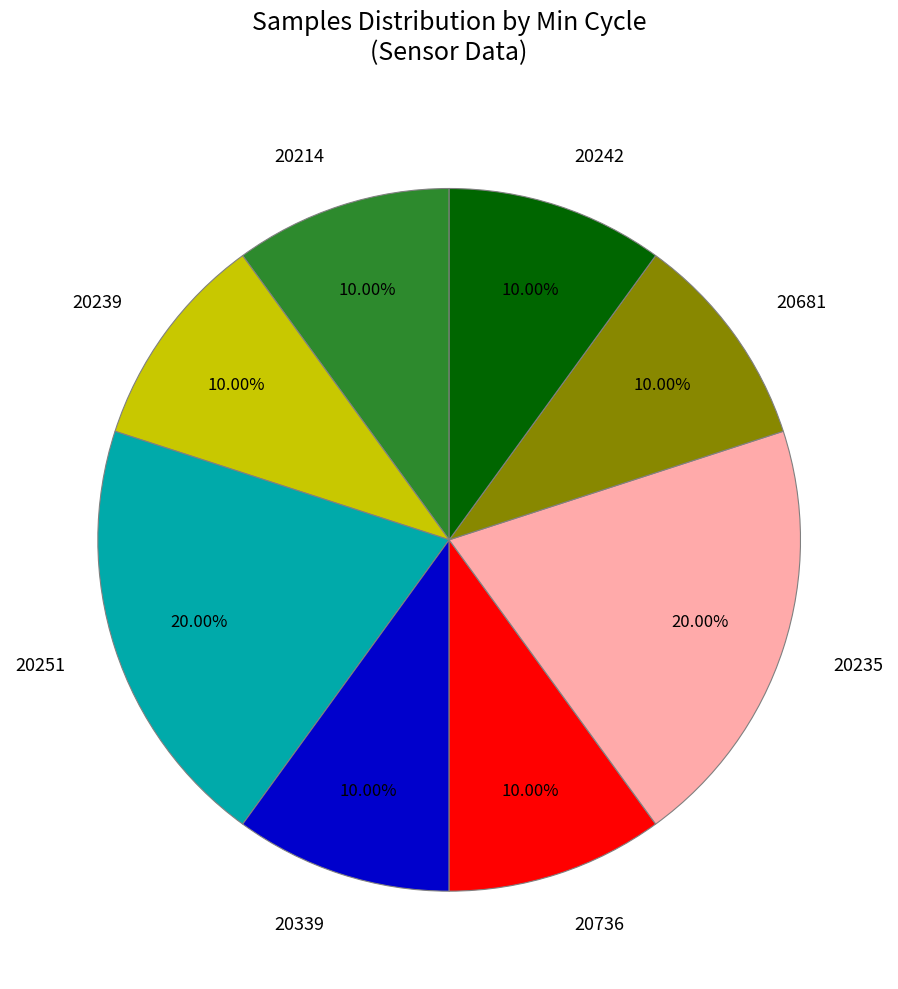

Count the number of slices in the pie.

8